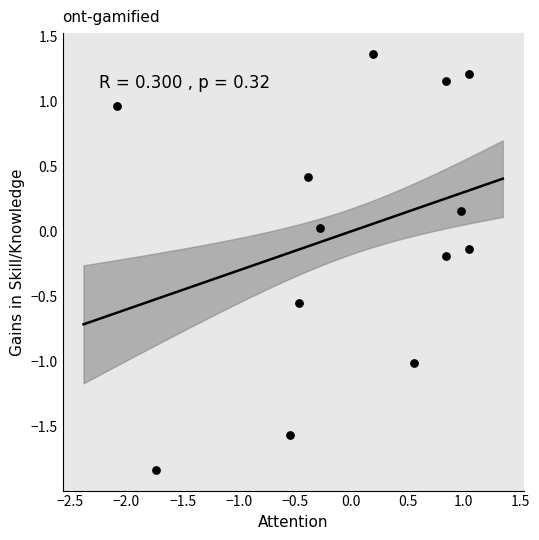

What is the range of Y values (max minus min)?

3.2